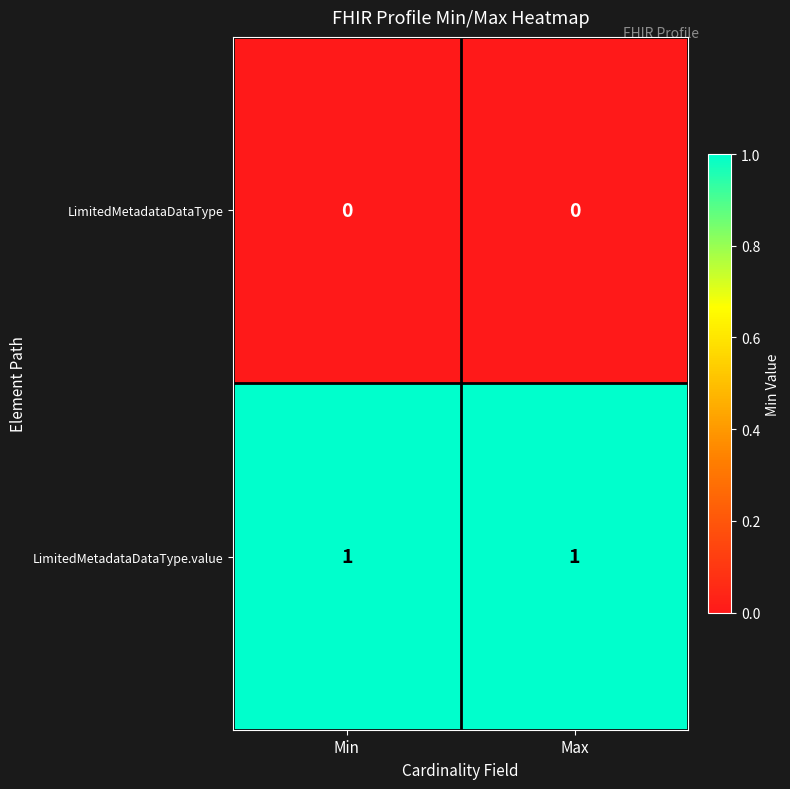

What is the total value across all series at Max?

1